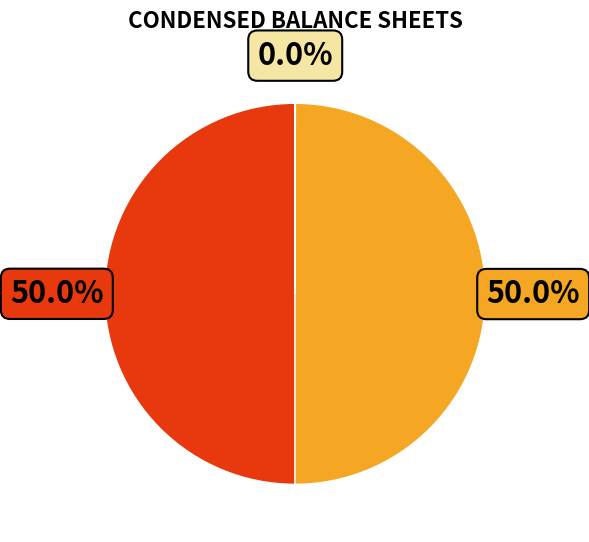

Does any single category account for the majority?

No